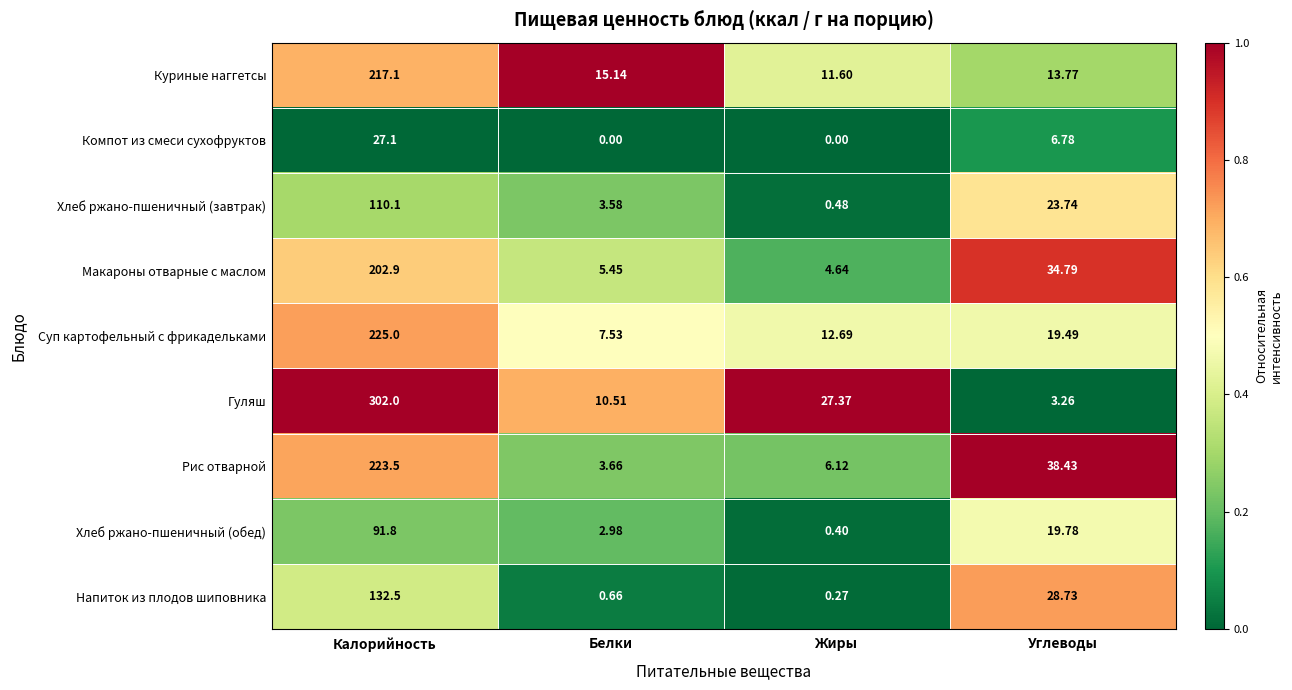

At how many categories does at least one series exceed 0?

4